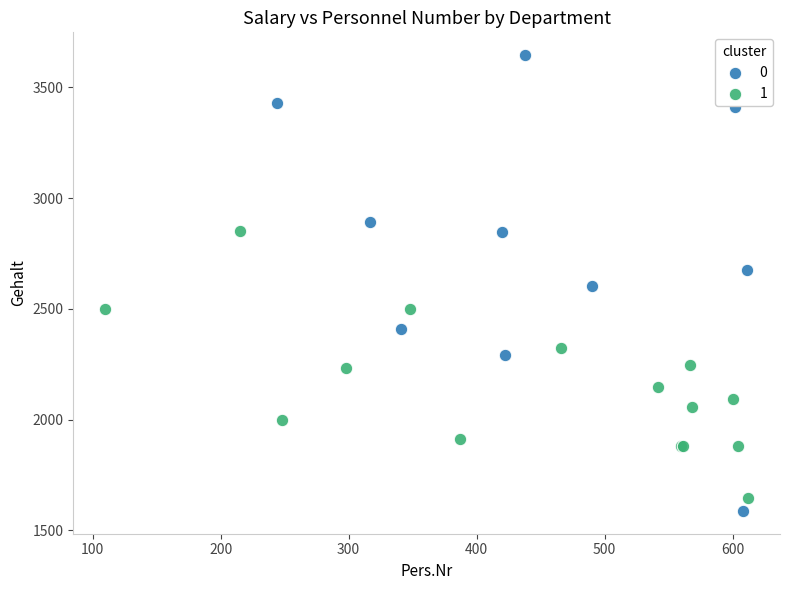

What are all the series names shown in the legend?

0, 1